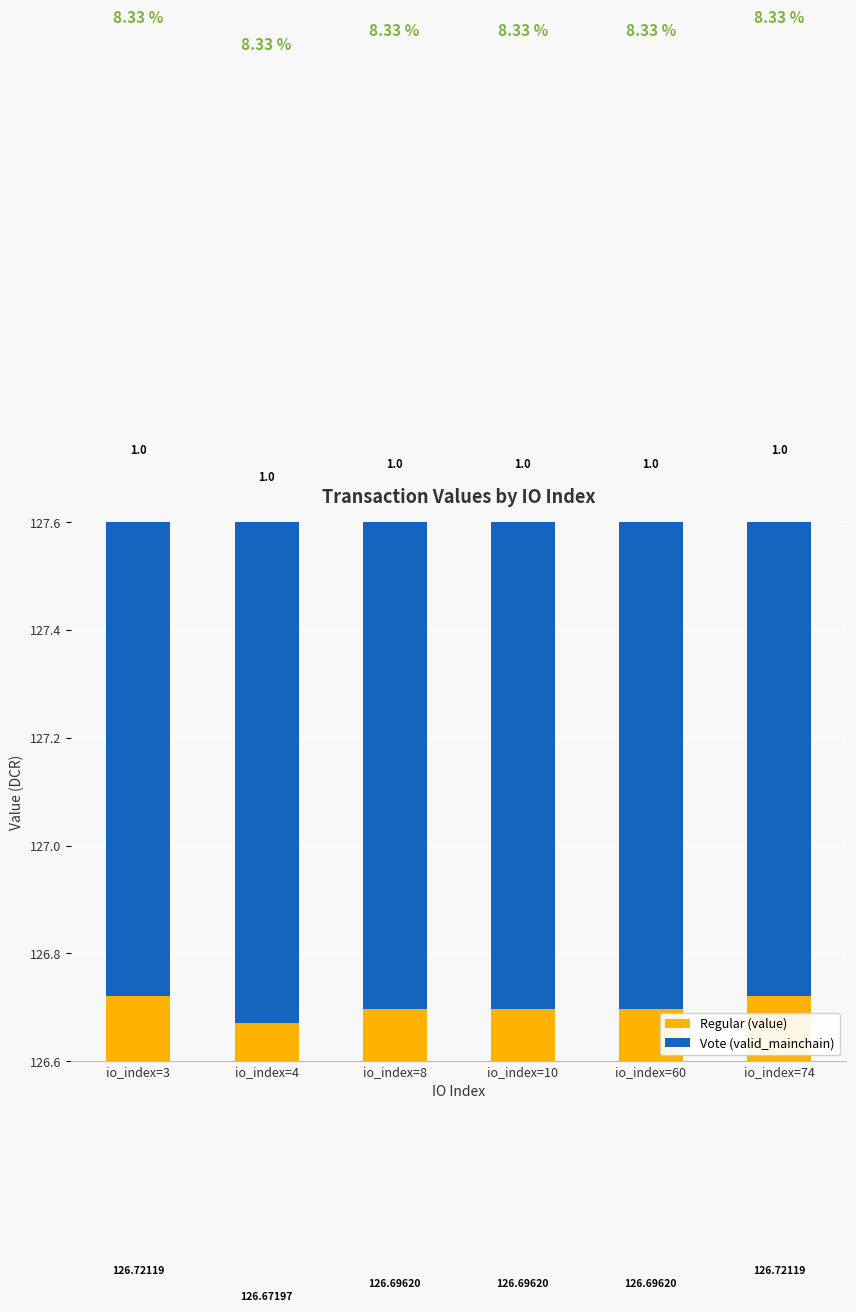

What is the total value across all series at io_index=8?

127.7